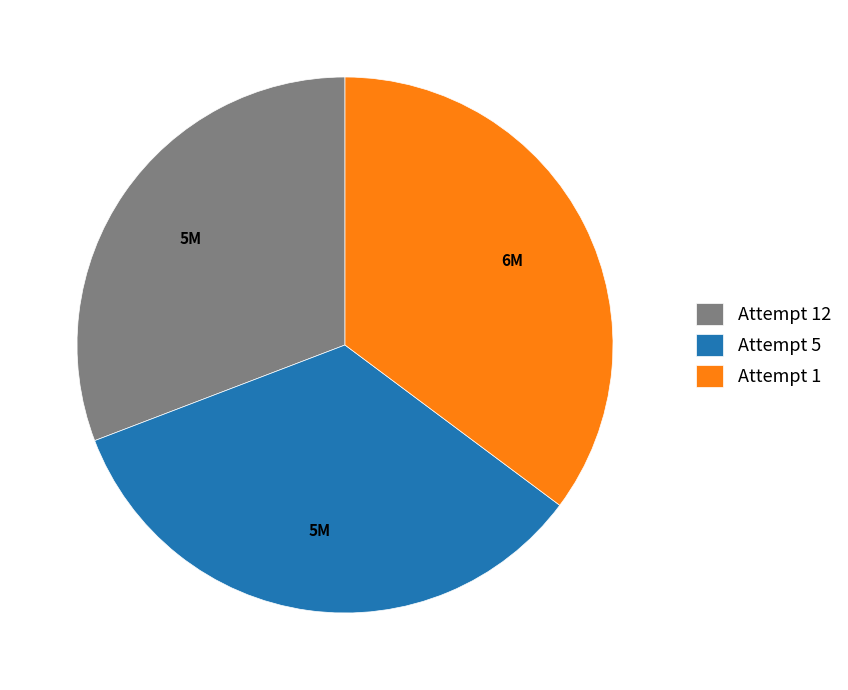

Which has a higher value, Attempt 5 or Attempt 12?

Attempt 5